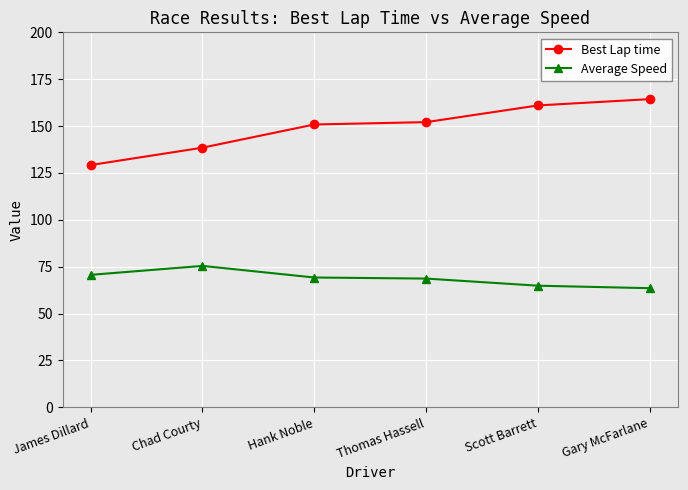

Read the Best Lap time value at Thomas Hassell.

152.1